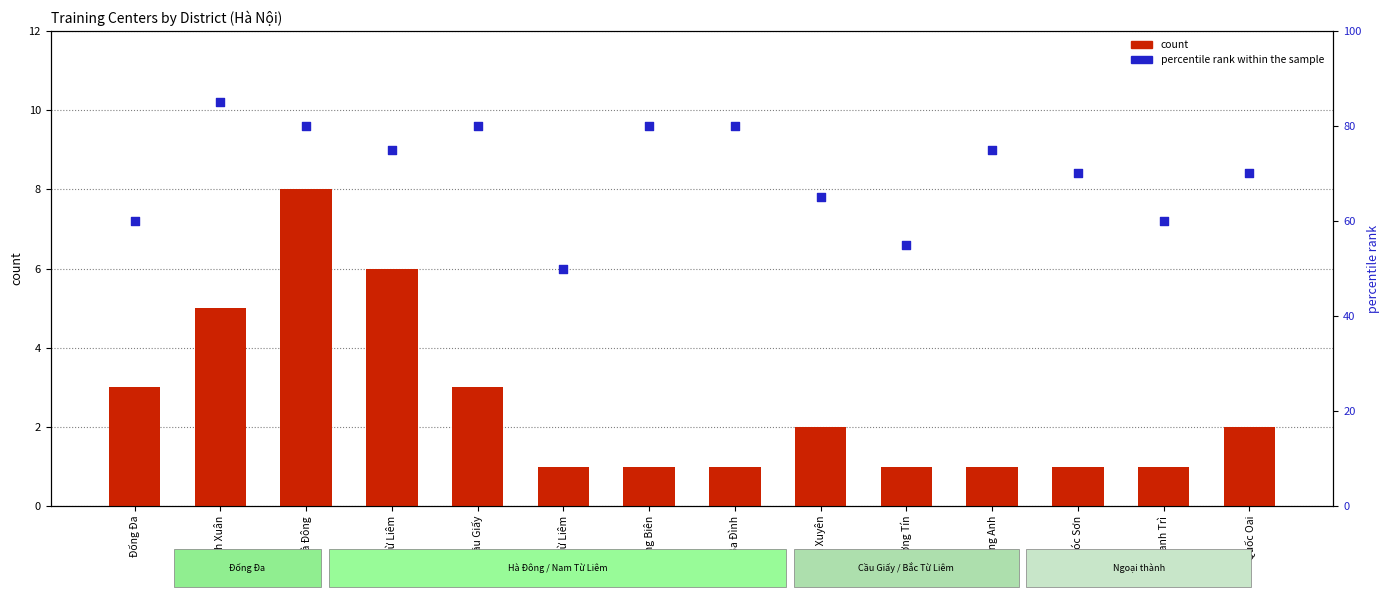

Which series contains the highest Y value?

percentile rank within the sample